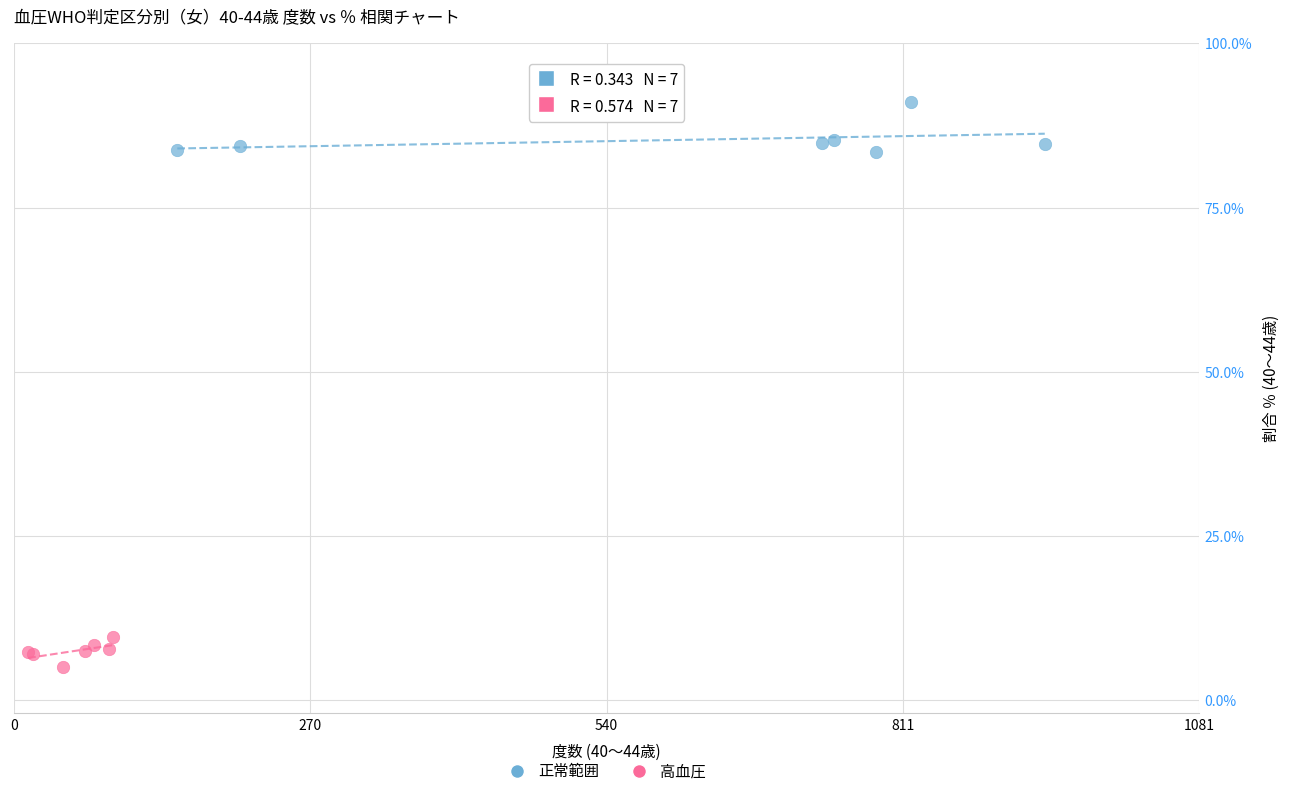

Which series has the widest spread of Y values?

正常範囲